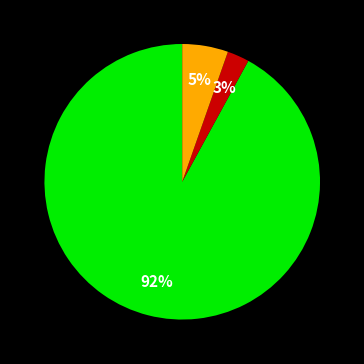

To the nearest percent, what is the average slice percentage?

33%